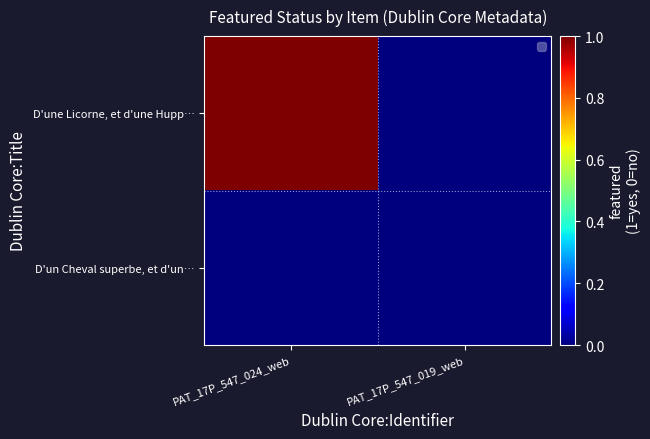

Which series has the largest total across all categories?

D'une Licorne, et d'une Hupp…